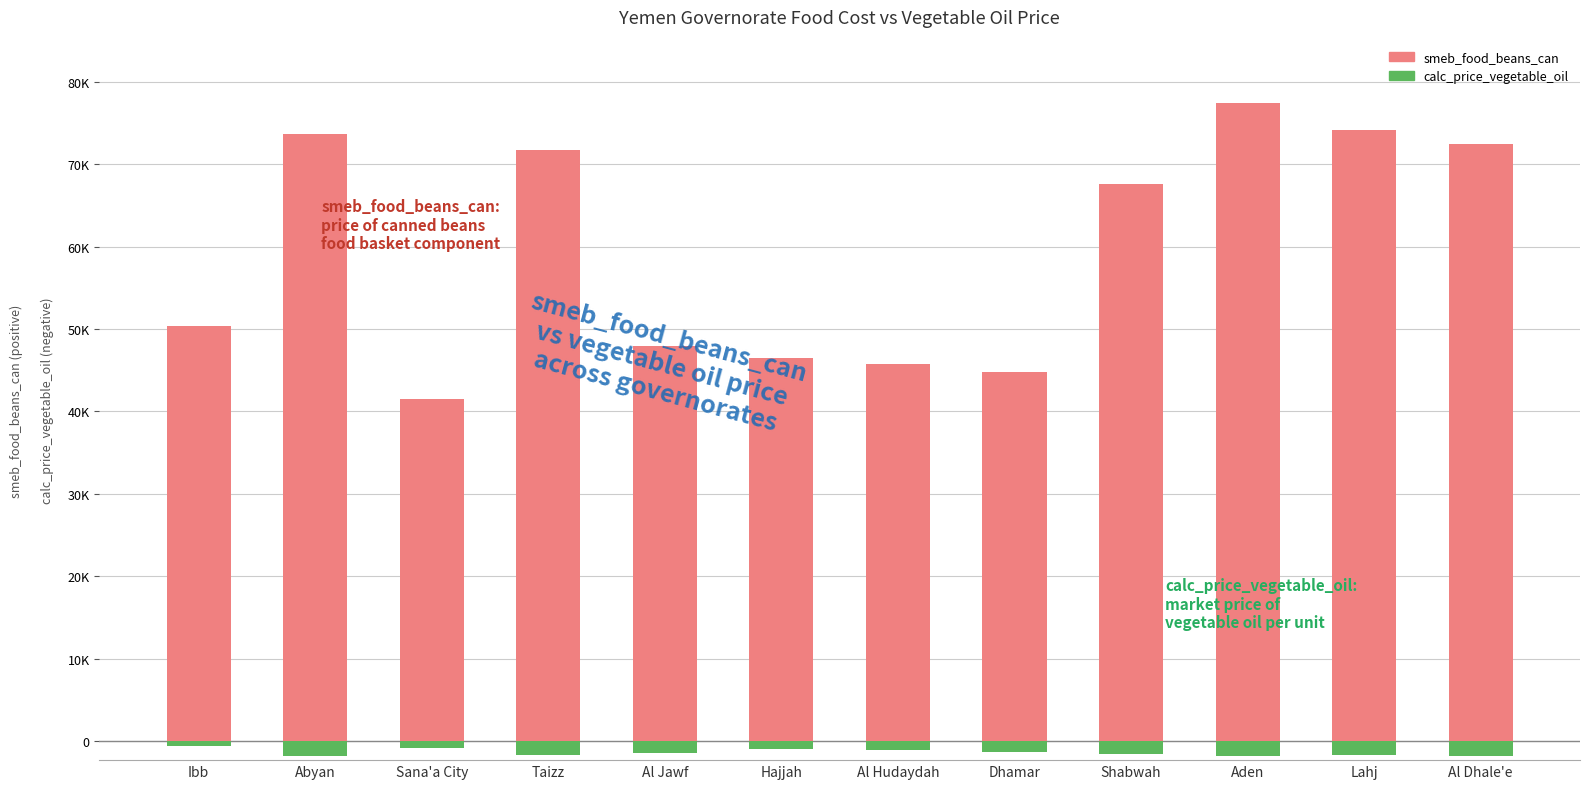

Between Hajjah and Aden, which series saw the biggest shift?

smeb_food_beans_can